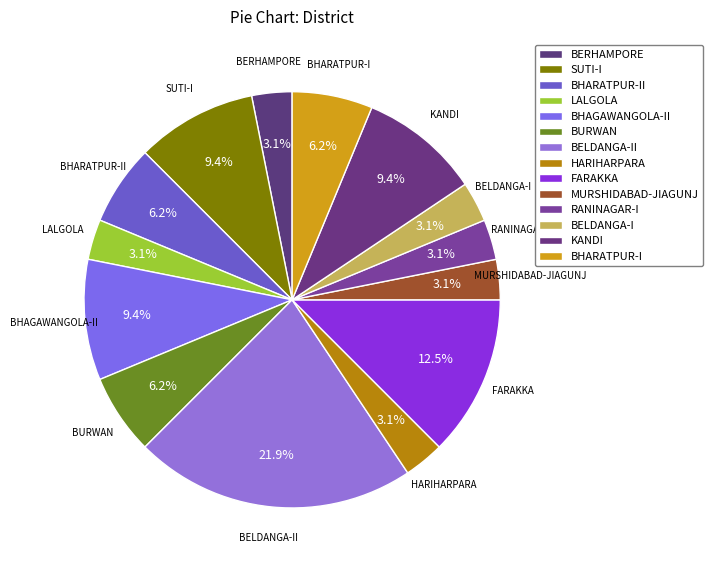

What portion of the pie excludes KANDI?

90.6%